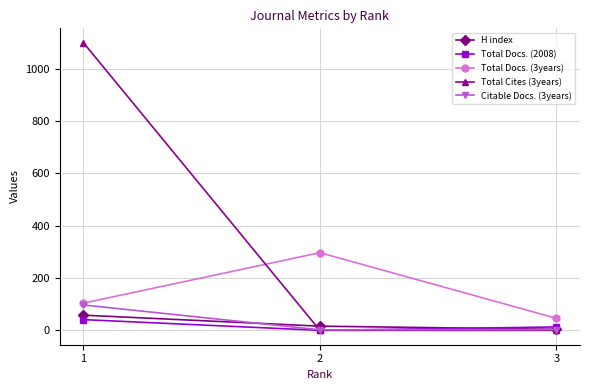

What are all the series names shown in the legend?

H index, Total Docs. (2008), Total Docs. (3years), Total Cites (3years), Citable Docs. (3years)